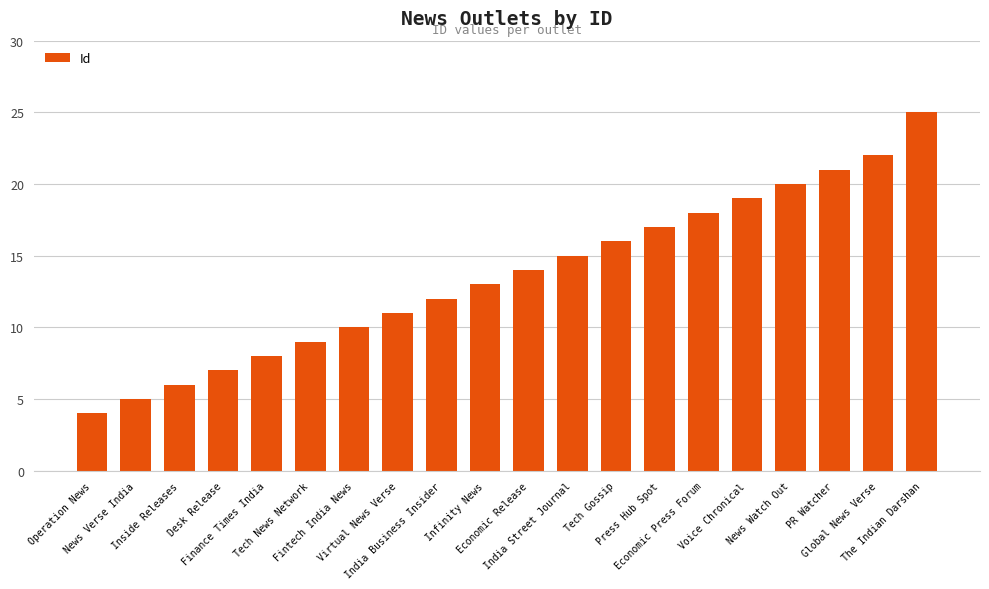

What value does the data have at The Indian Darshan, to the nearest 5?

25